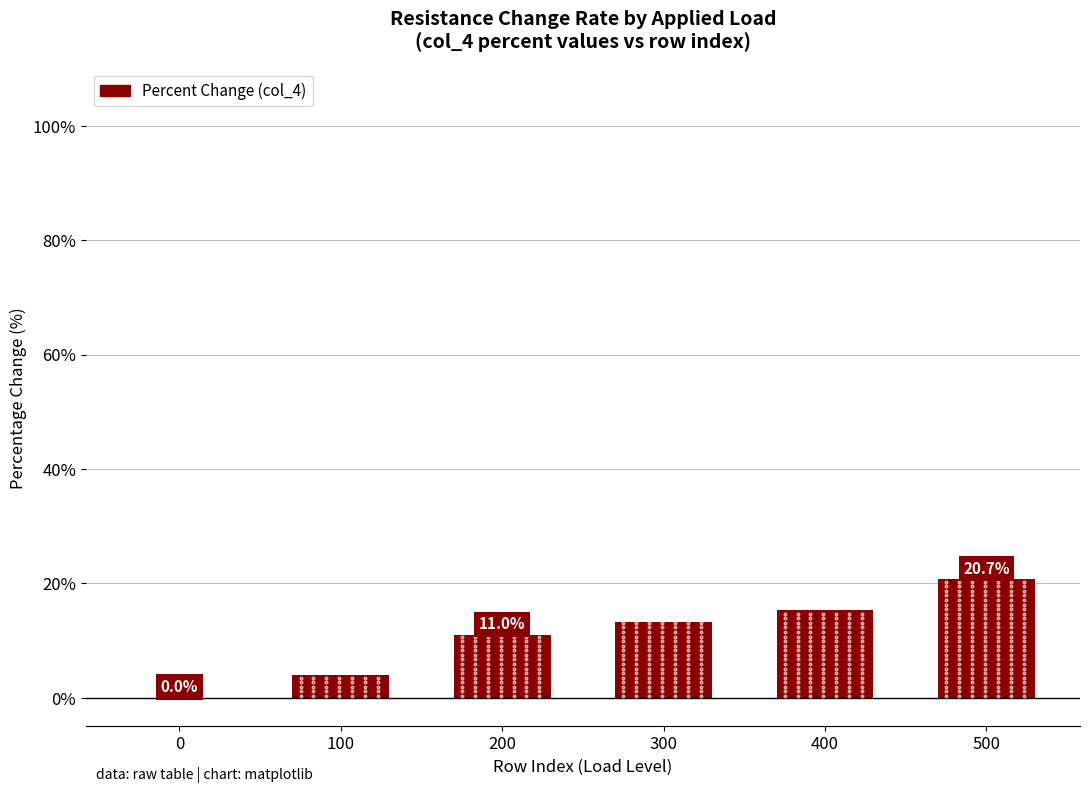

Where does the data first go above 13?

300